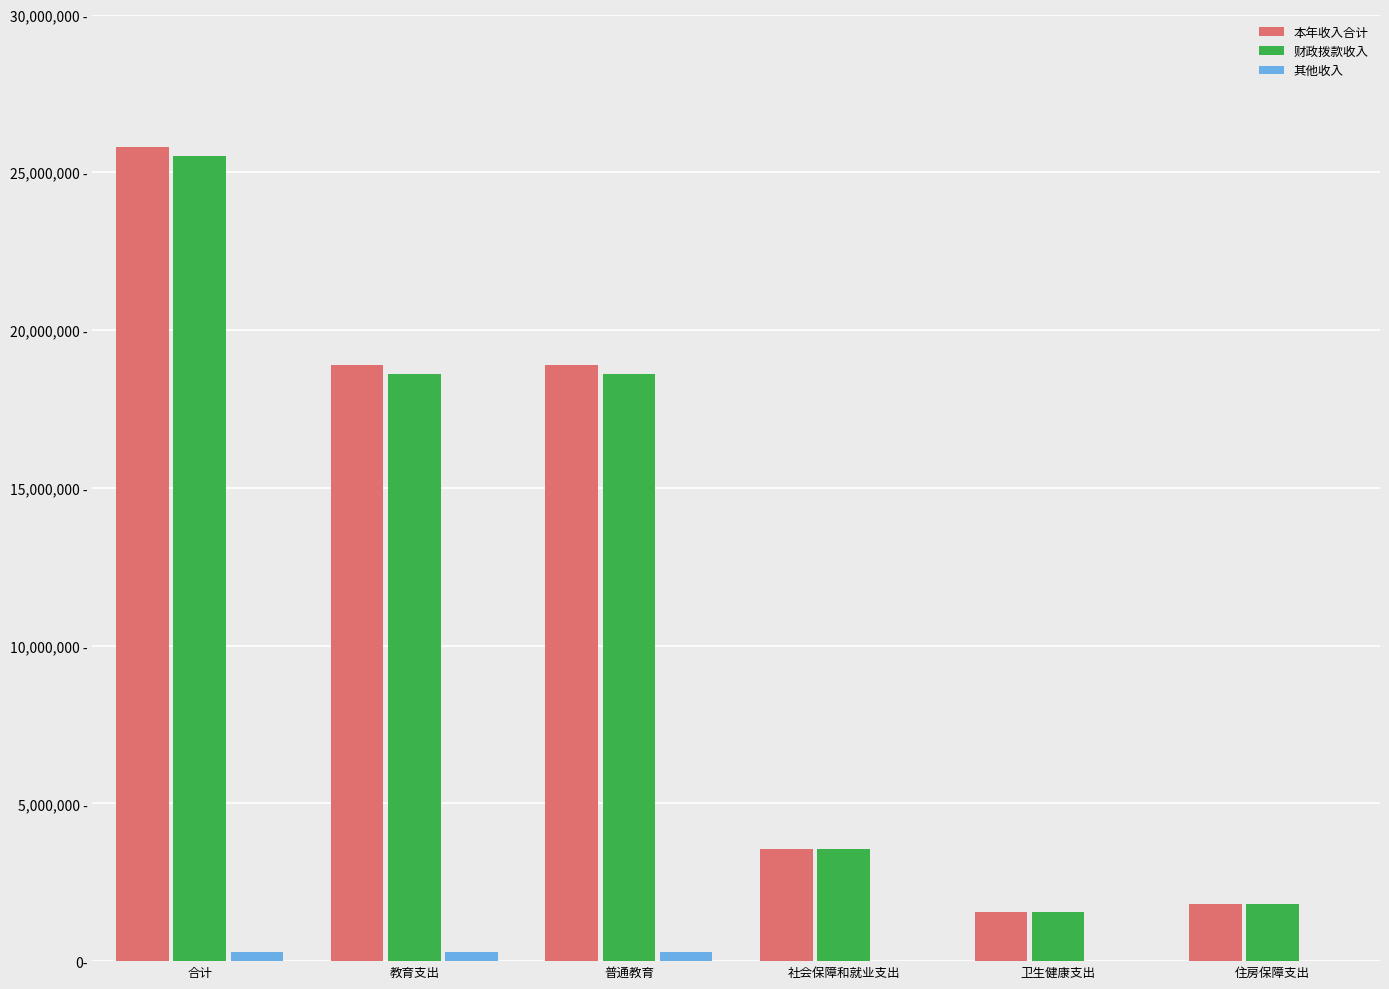

Rank the categories by 财政拨款收入 value from highest to lowest.

合计, 教育支出, 普通教育, 社会保障和就业支出, 住房保障支出, 卫生健康支出